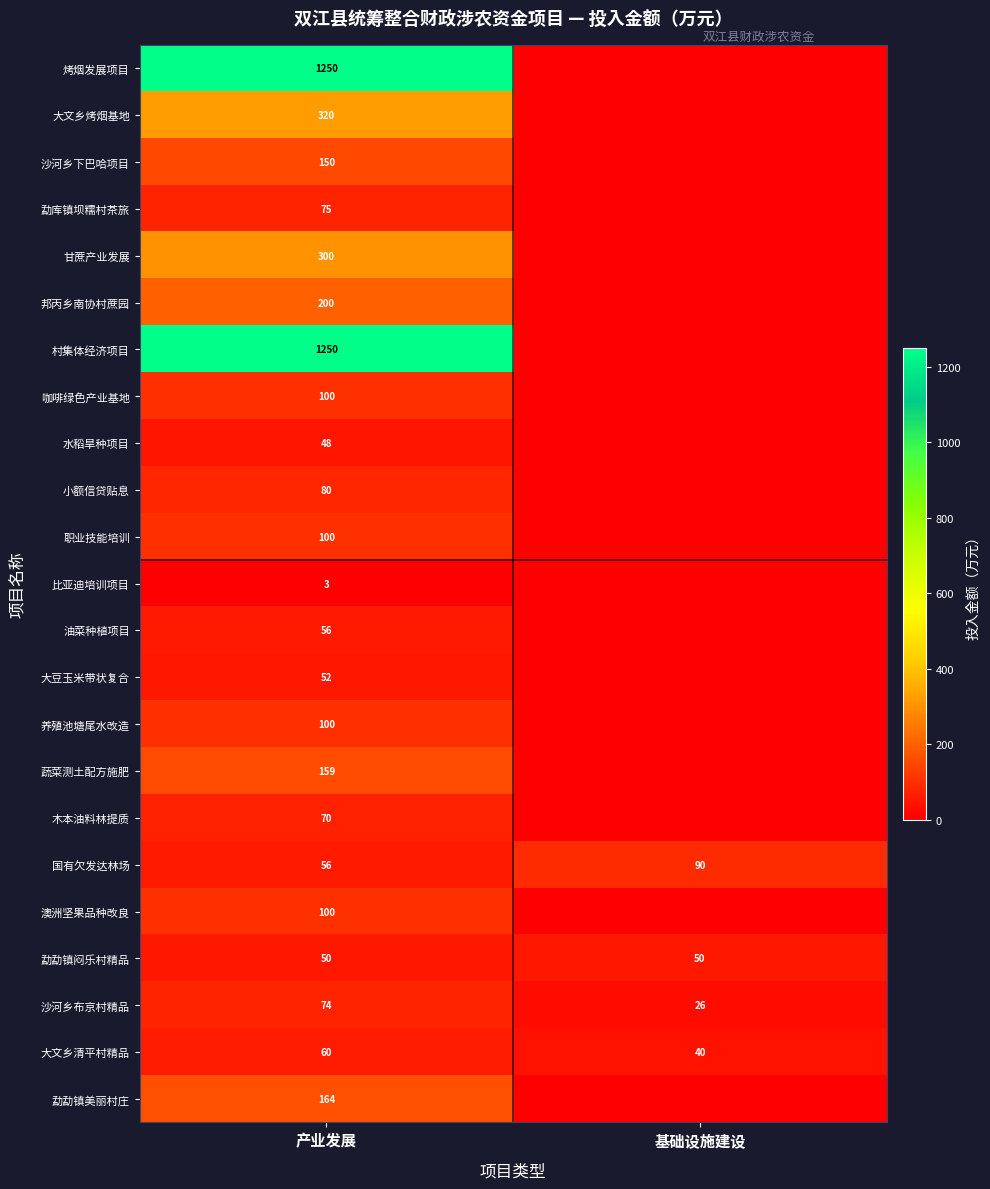

What is the difference between the highest and lowest values at 产业发展?

1247